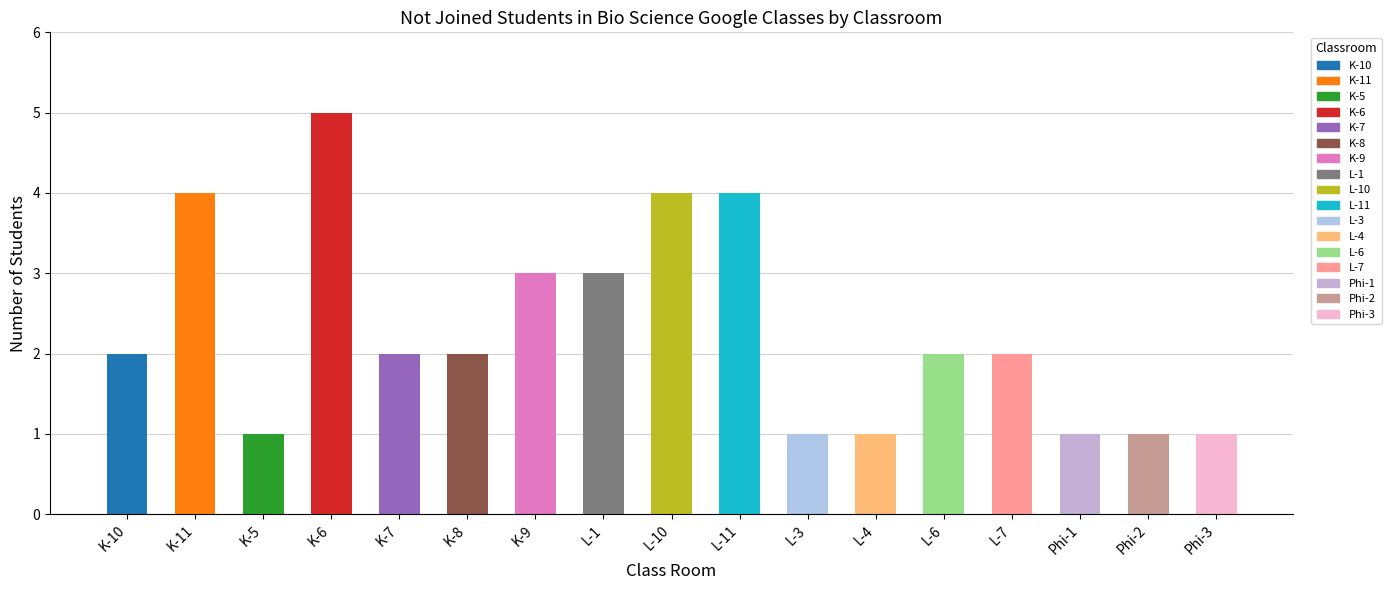

The value at L-10 is 6. True or false?

False